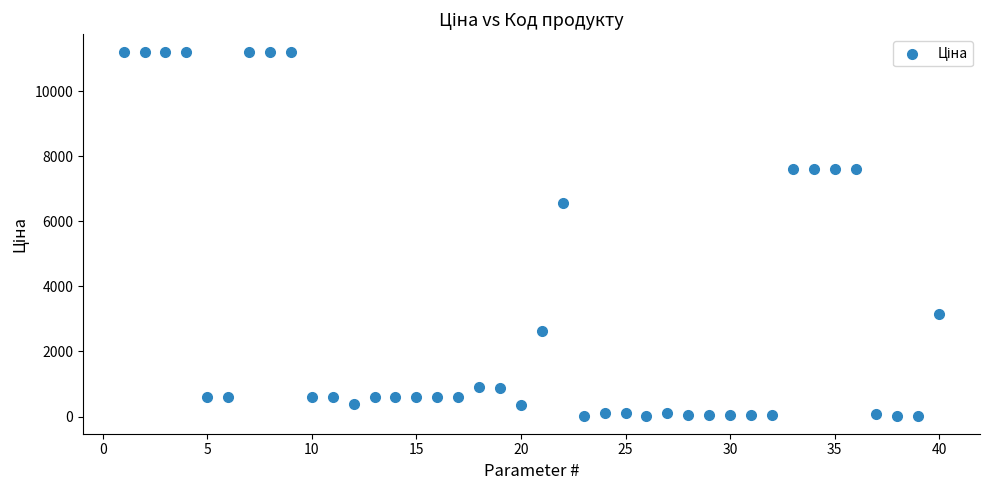

What is the range of Y values (max minus min)?

11156.2